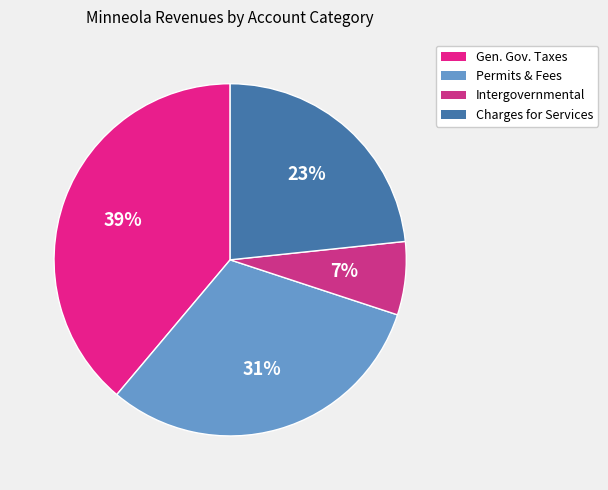

What is the smallest slice in the pie chart?

Intergovernmental Revenues